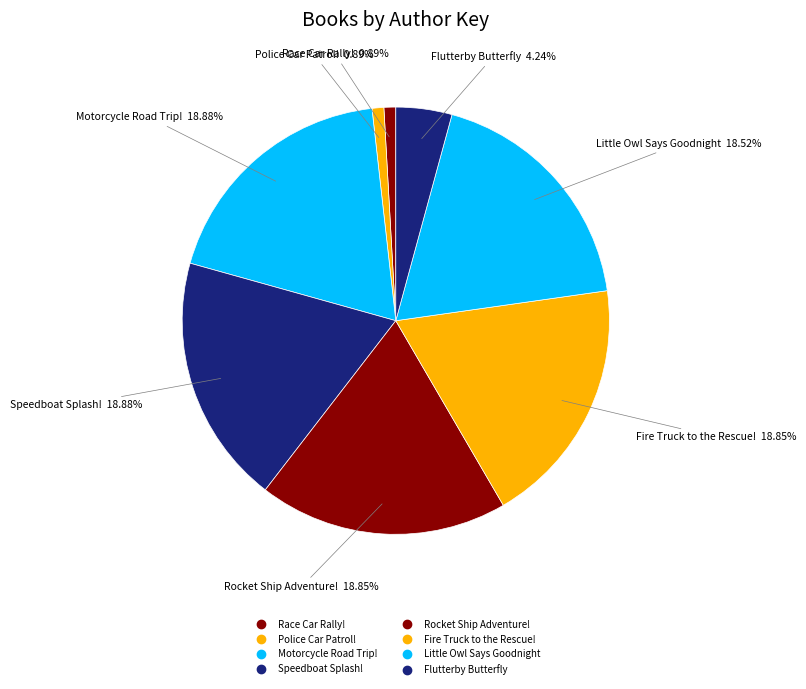

How many slices are in this pie chart?

8